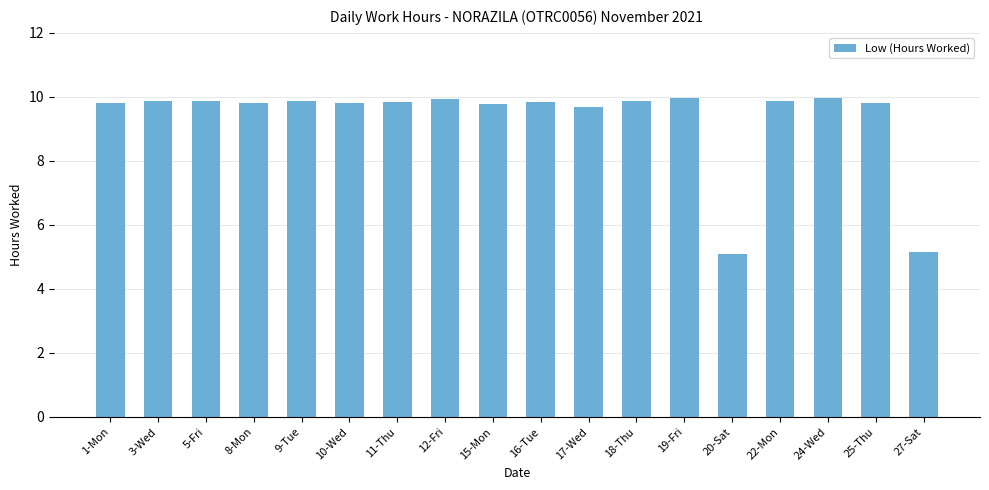

At which label does the data first exceed 9?

1-Mon